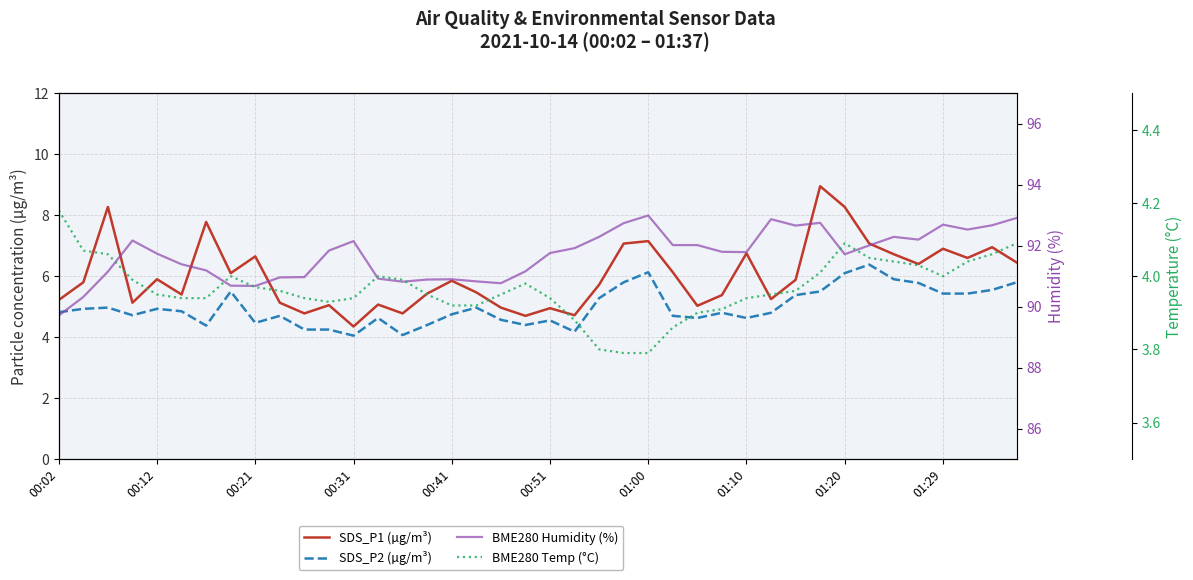

True or false: SDS_P2 (µg/m³) has more than 0 points higher than both neighbors.

True